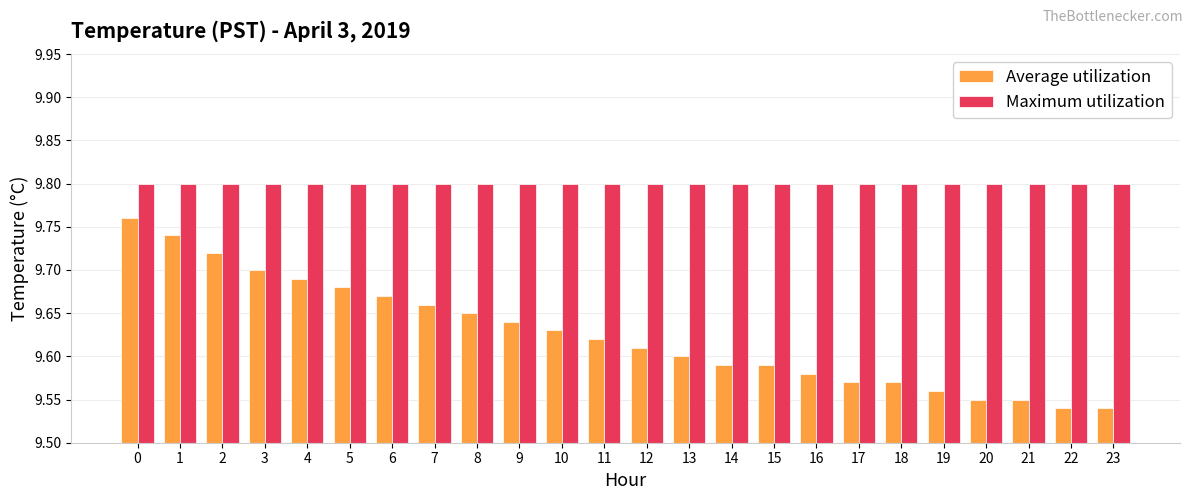

What is the sum of the Average utilization values at 23 and 6?

19.2